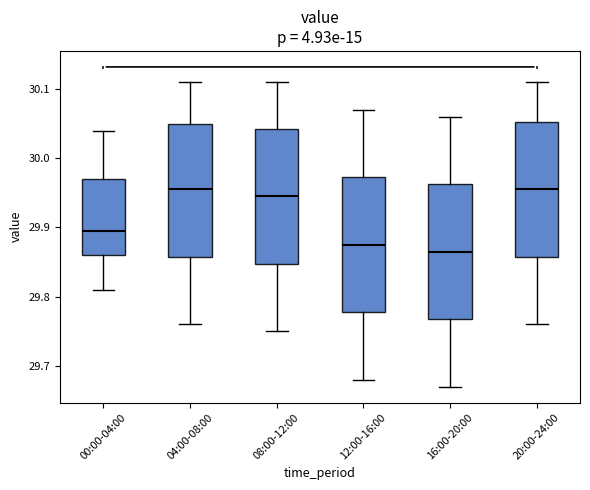

Reading left to right, read every box against the y-axis: the position of its median line, the range the box covers, and the ends of its whiskers. The values are not printed on the chart, so give them approximately, as read against the axis.

00:00-04:00: median 29.90, box 29.86 to 29.97, whiskers 29.81 to 30.04
04:00-08:00: median 29.96, box 29.86 to 30.05, whiskers 29.76 to 30.11
08:00-12:00: median 29.95, box 29.85 to 30.04, whiskers 29.75 to 30.11
12:00-16:00: median 29.88, box 29.78 to 29.97, whiskers 29.68 to 30.07
16:00-20:00: median 29.87, box 29.77 to 29.96, whiskers 29.67 to 30.06
20:00-24:00: median 29.96, box 29.86 to 30.05, whiskers 29.76 to 30.11